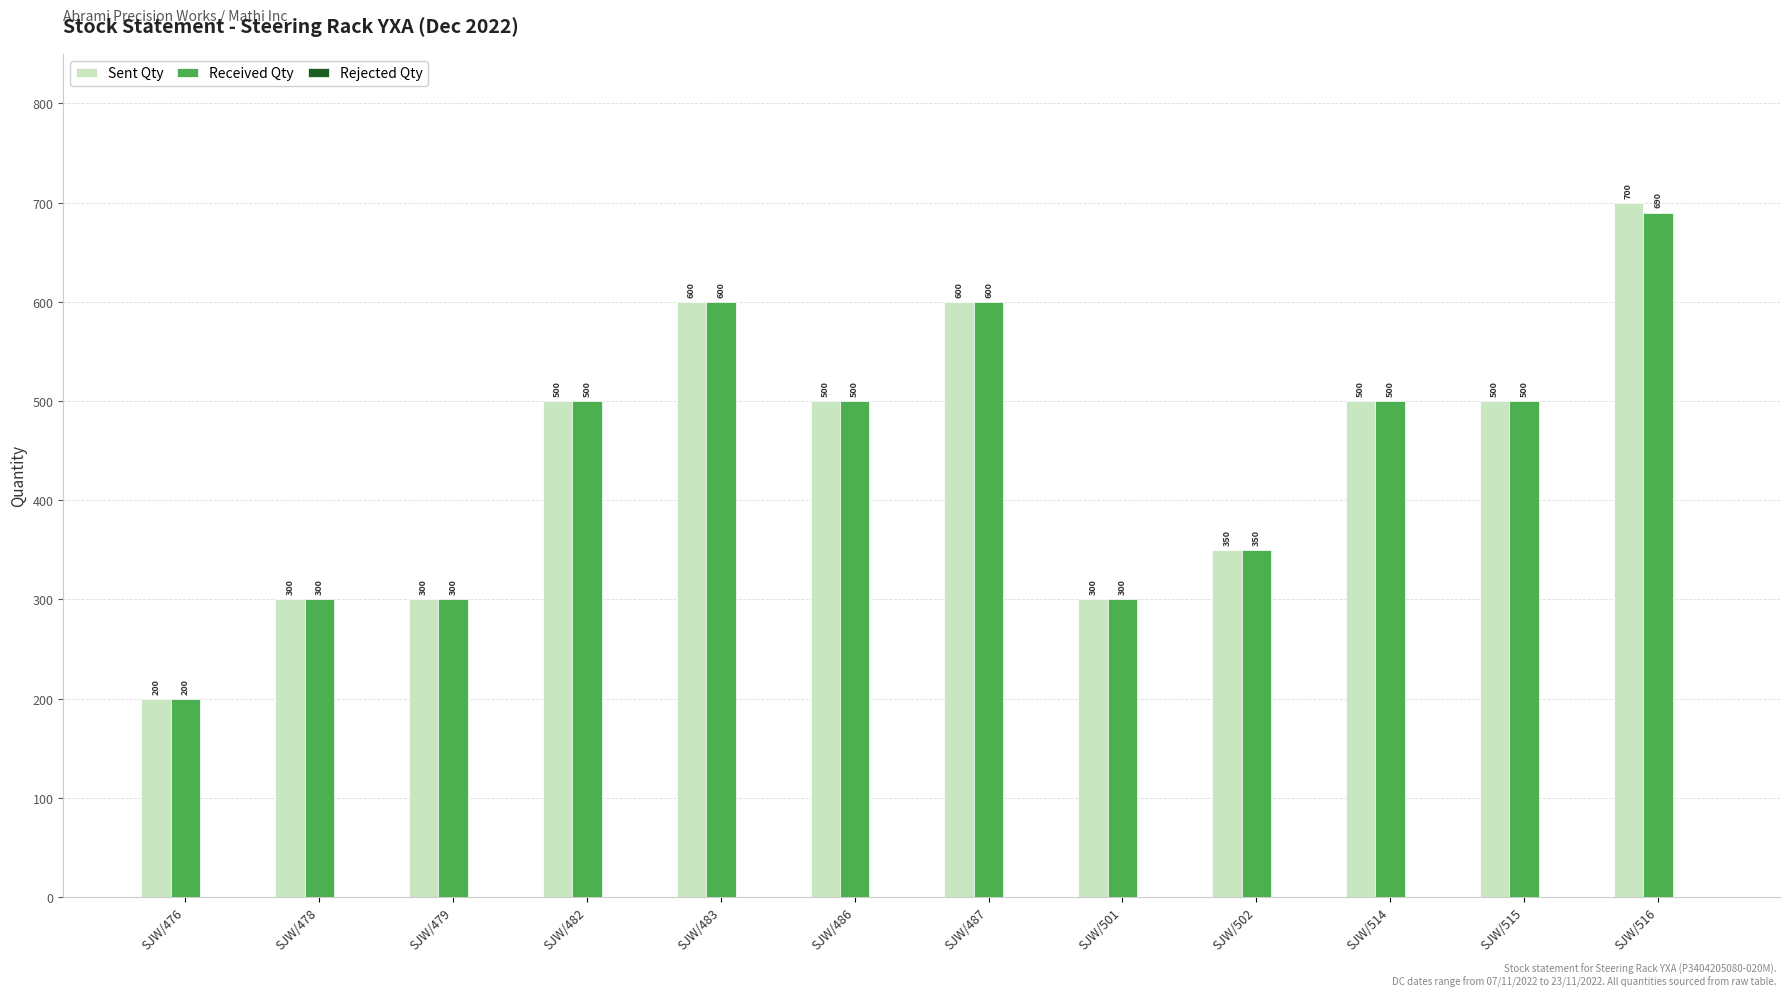

Count the Received Qty values in the range 300 to 600.

10